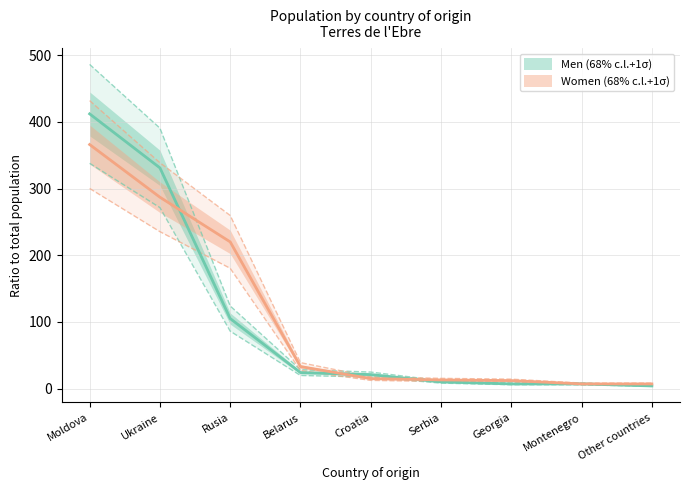

What position from the right is Georgia?

3